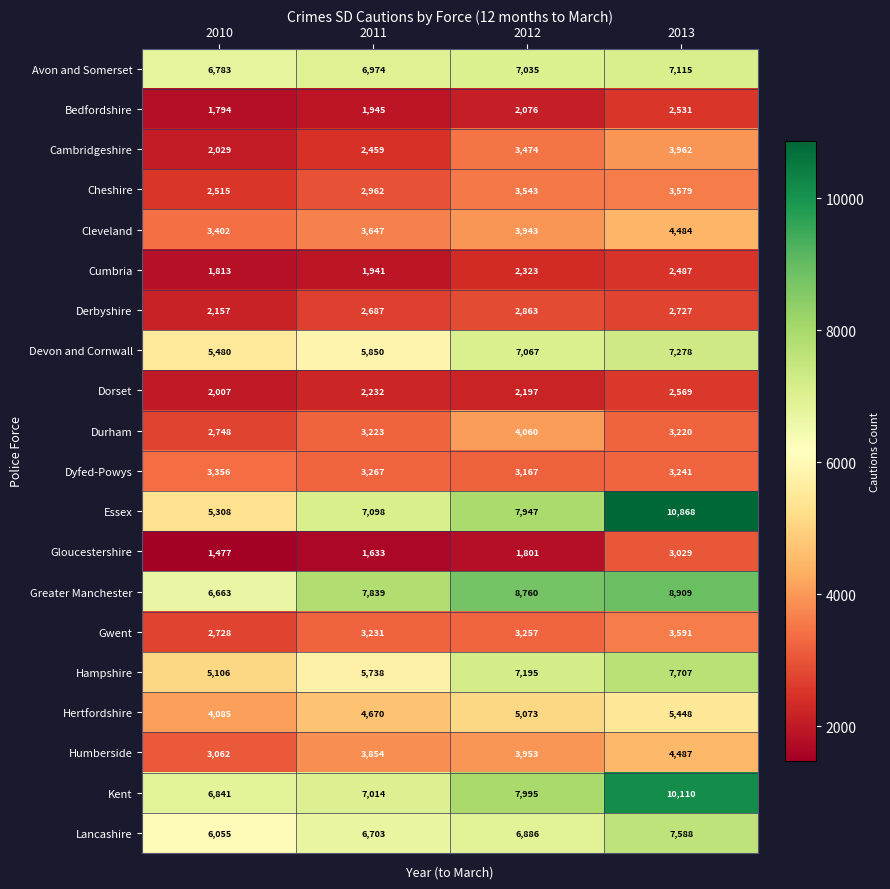

At 2012, list the series in order from largest to smallest.

Greater Manchester, Kent, Essex, Hampshire, Devon and Cornwall, Avon and Somerset, Lancashire, Hertfordshire, Durham, Humberside, Cleveland, Cheshire, Cambridgeshire, Gwent, Dyfed-Powys, Derbyshire, Cumbria, Dorset, Bedfordshire, Gloucestershire